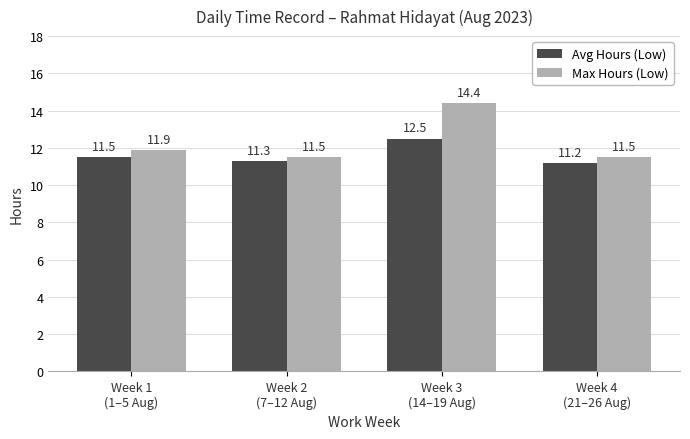

What is the label of the 4th bar from the right?

Week 1
(1–5 Aug)